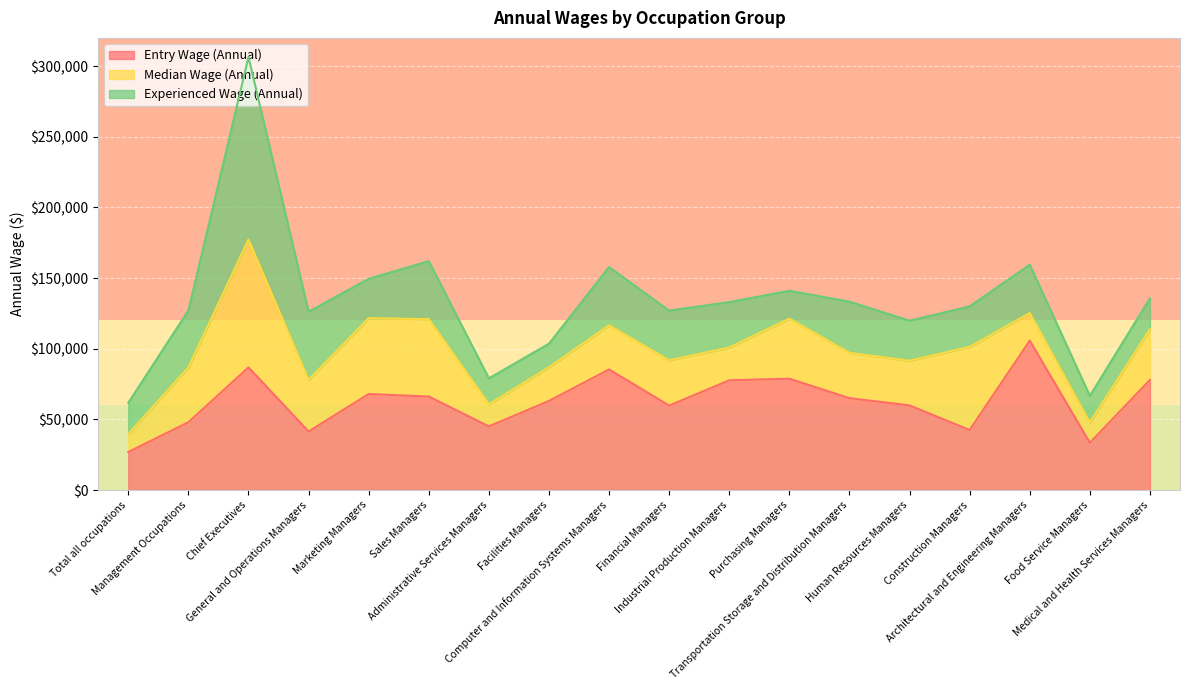

Reading left to right, what are all the values shown in this chart?

Entry Wage (Annual): Total all occupations=26933	Management Occupations=47996	Chief Executives=86803	General and Operations Managers=41439	Marketing Managers=67971	Sales Managers=66182	Administrative Services Managers=45067	Facilities Managers=63061	Computer and Information Systems Managers=85352	Financial Managers=59771	Industrial Production Managers=77684	Purchasing Managers=78802	Transportation Storage and Distribution Managers=65019	Human Resources Managers=59887	Construction Managers=42517	Architectural and Engineering Managers=105761	Food Service Managers=33462	Medical and Health Services Managers=77944
Median Wage (Annual): Total all occupations=39656	Management Occupations=86804	Chief Executives=177330	General and Operations Managers=78053	Marketing Managers=121597	Sales Managers=120959	Administrative Services Managers=60758	Facilities Managers=86876	Computer and Information Systems Managers=116658	Financial Managers=91792	Industrial Production Managers=100848	Purchasing Managers=121313	Transportation Storage and Distribution Managers=97124	Human Resources Managers=91510	Construction Managers=101326	Architectural and Engineering Managers=125254	Food Service Managers=47875	Medical and Health Services Managers=113846
Experienced Wage (Annual): Total all occupations=61772	Management Occupations=127128	Chief Executives=306402	General and Operations Managers=126231	Marketing Managers=149532	Sales Managers=161997	Administrative Services Managers=79070	Facilities Managers=103590	Computer and Information Systems Managers=157824	Financial Managers=127030	Industrial Production Managers=133024	Purchasing Managers=141034	Transportation Storage and Distribution Managers=133350	Human Resources Managers=119862	Construction Managers=130014	Architectural and Engineering Managers=159518	Food Service Managers=66670	Medical and Health Services Managers=135736